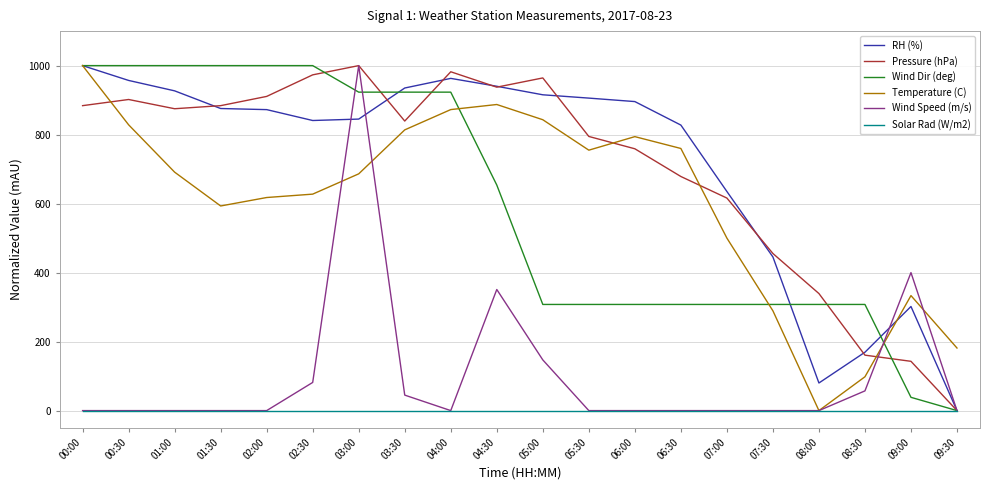

What position from the right is 08:30?

3